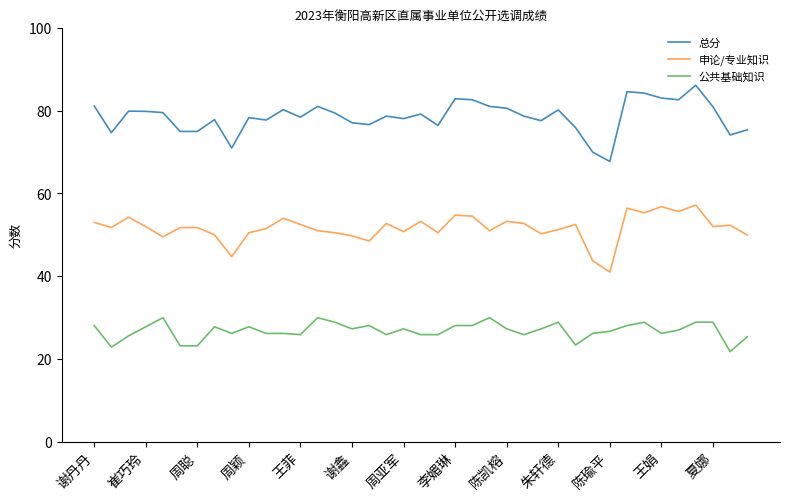

Which series has the widest spread of values?

总分